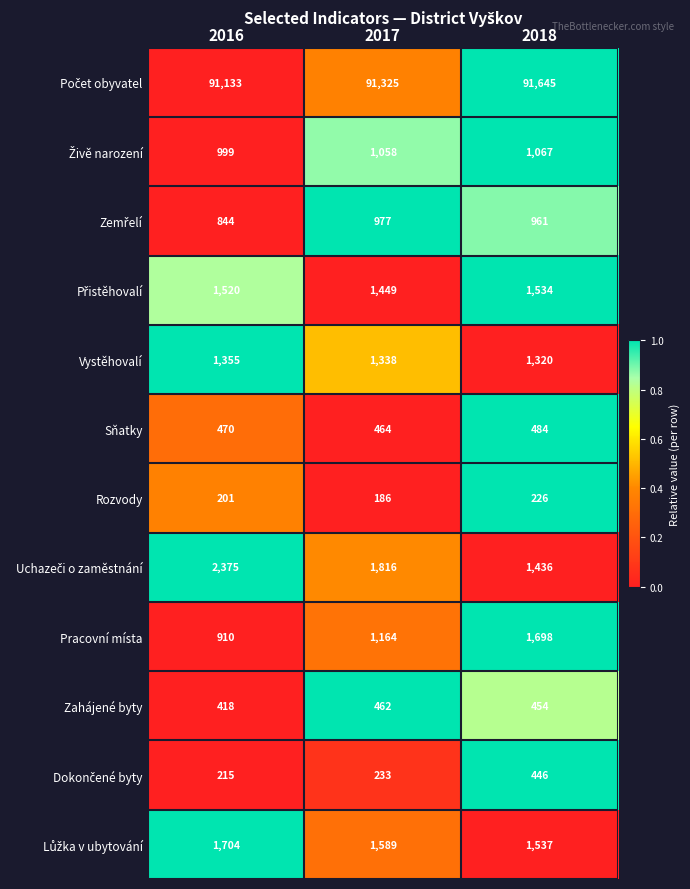

Where is Rozvody nearest to the value 206?

2016